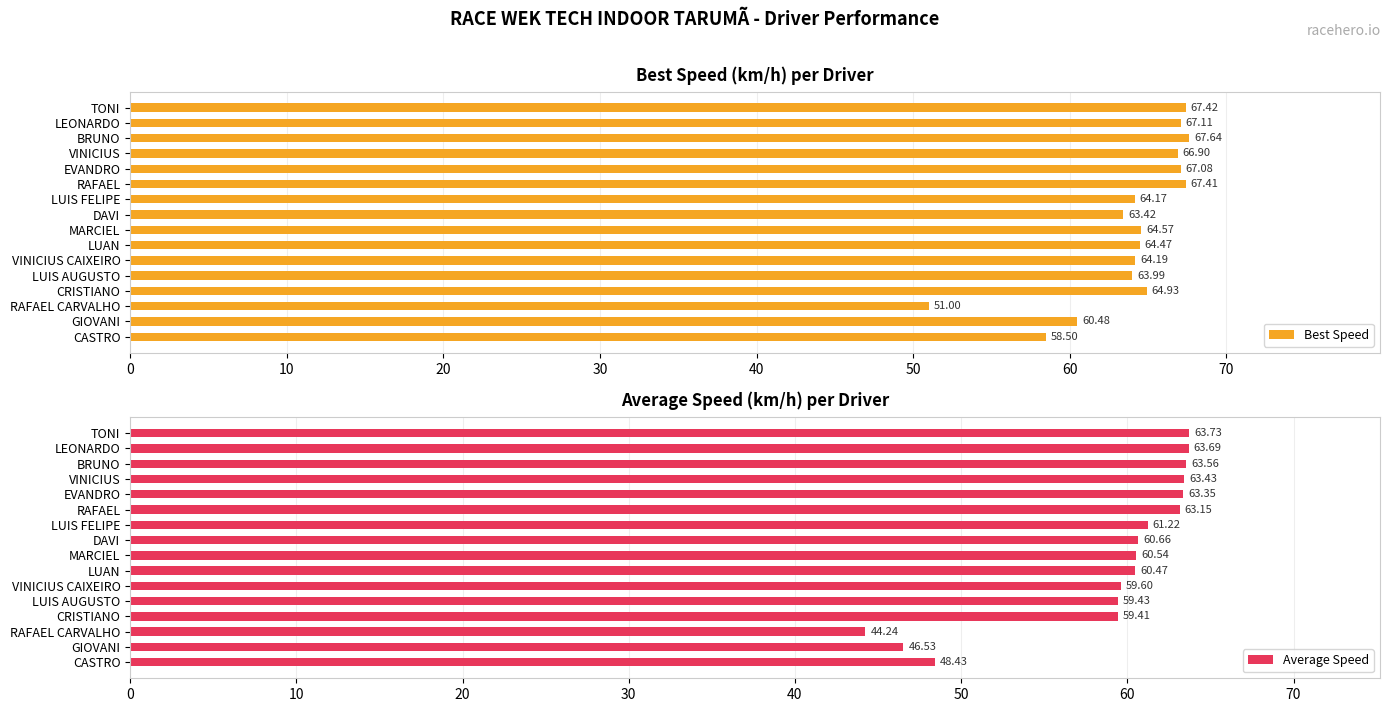

Reading left to right, list all the values displayed in this chart.

Best Speed: 67.4	67.1	67.6	66.9	67.1	67.4	64.2	63.4	64.6	64.5	64.2	64.0	64.9	51.0	60.5	58.5
Average Speed: 63.7	63.7	63.6	63.4	63.3	63.2	61.2	60.7	60.5	60.5	59.6	59.4	59.4	44.2	46.5	48.4